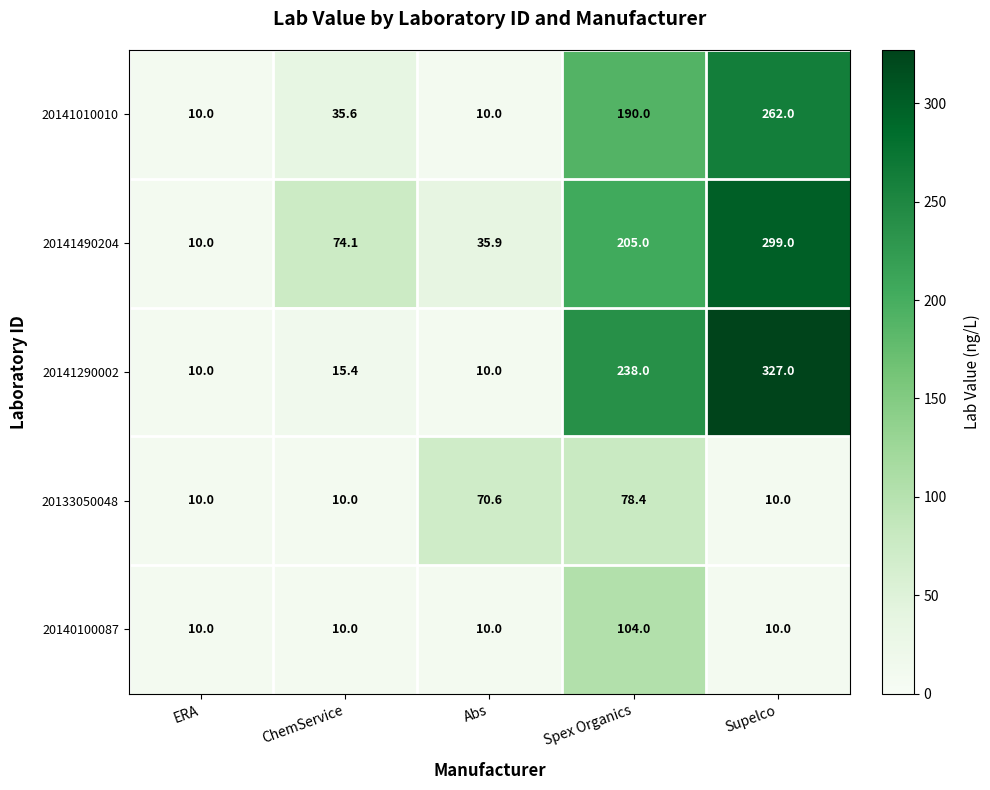

Which category has the highest value across all series?

Supelco